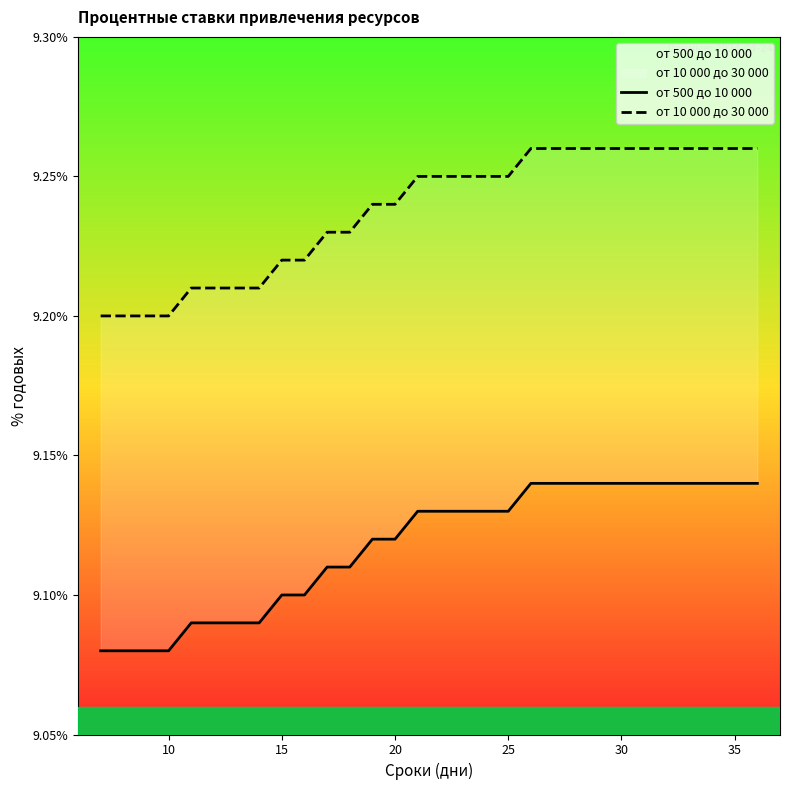

Is it true that от 500 до 10 000 equals 12.8 at 10?

False